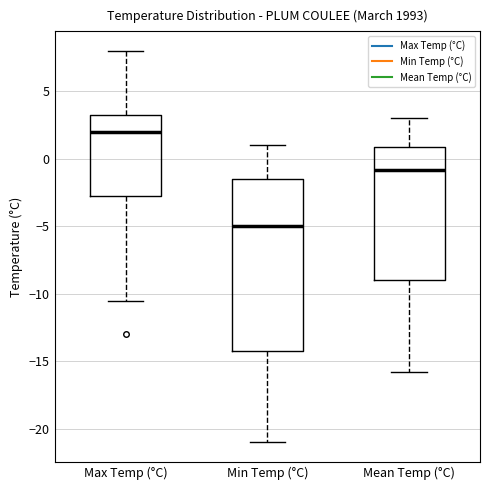

Comparing the boxes themselves (not the whiskers), which one is the tallest?

Min Temp (°C)